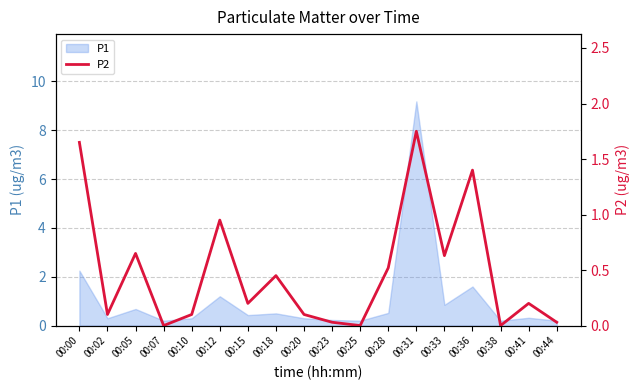

The chart shows a value of 0.0 at 00:25. True or false?

True